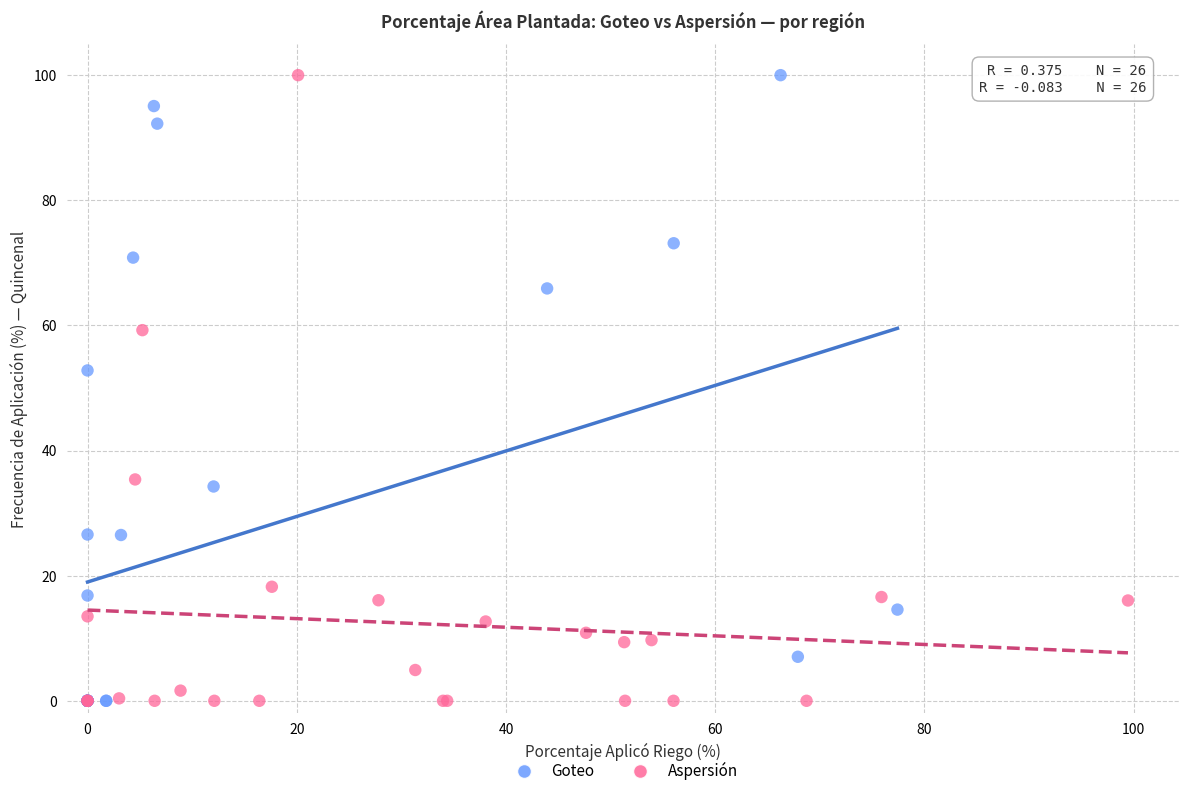

What are all the series names shown in the legend?

Goteo, Aspersión